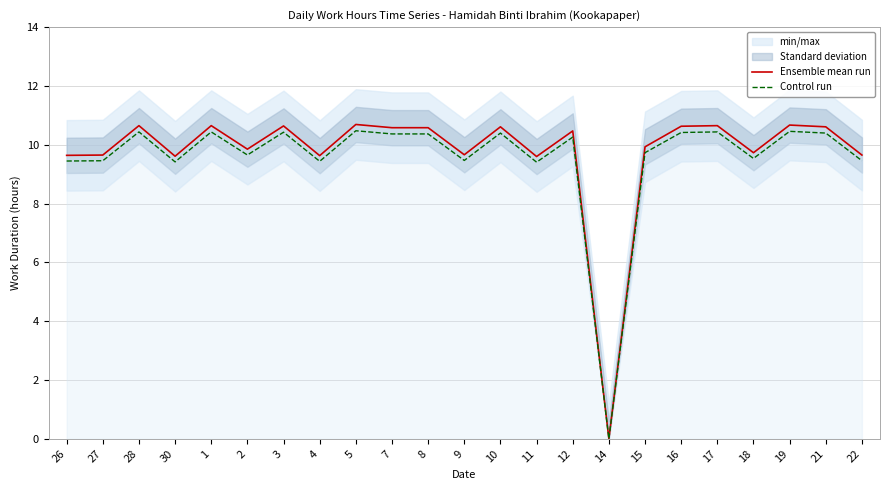

What is the approximate value of Ensemble mean run at 12?

10.5